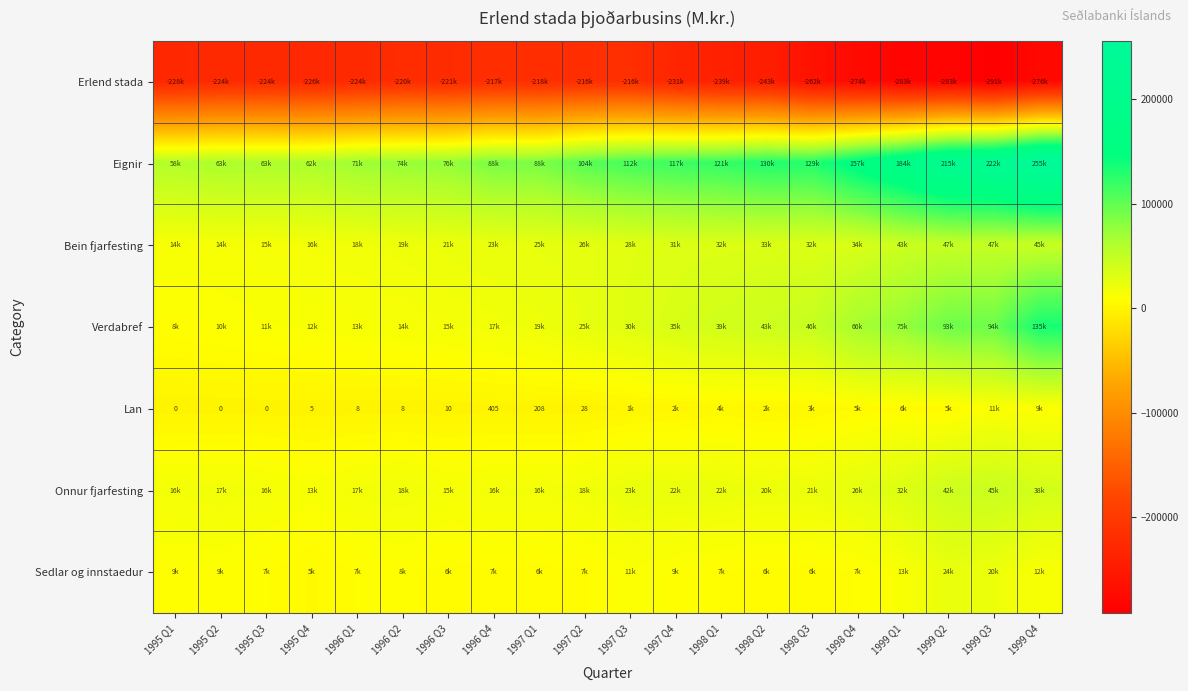

Count the number of data series in this chart.

7